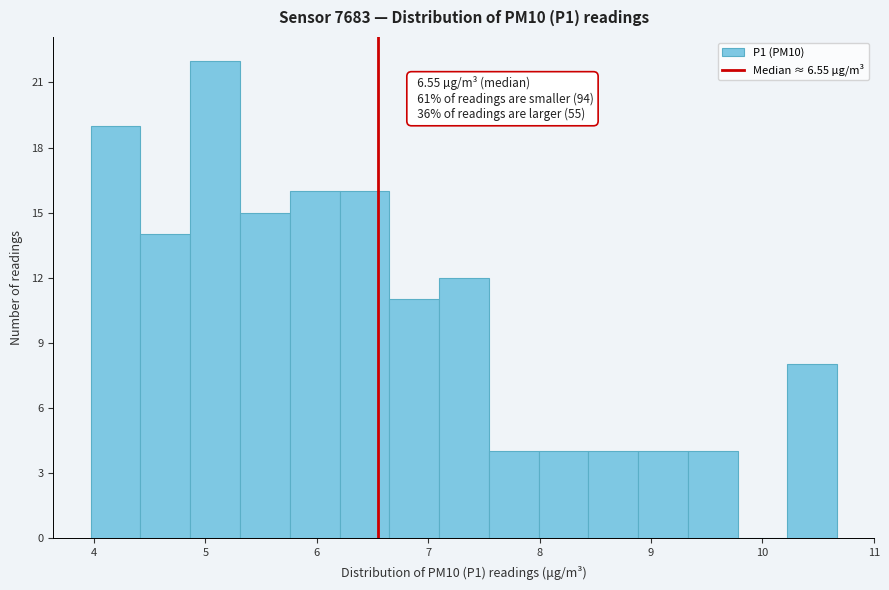

Which range on the x-axis has the tallest bar?

4.9 to 5.3